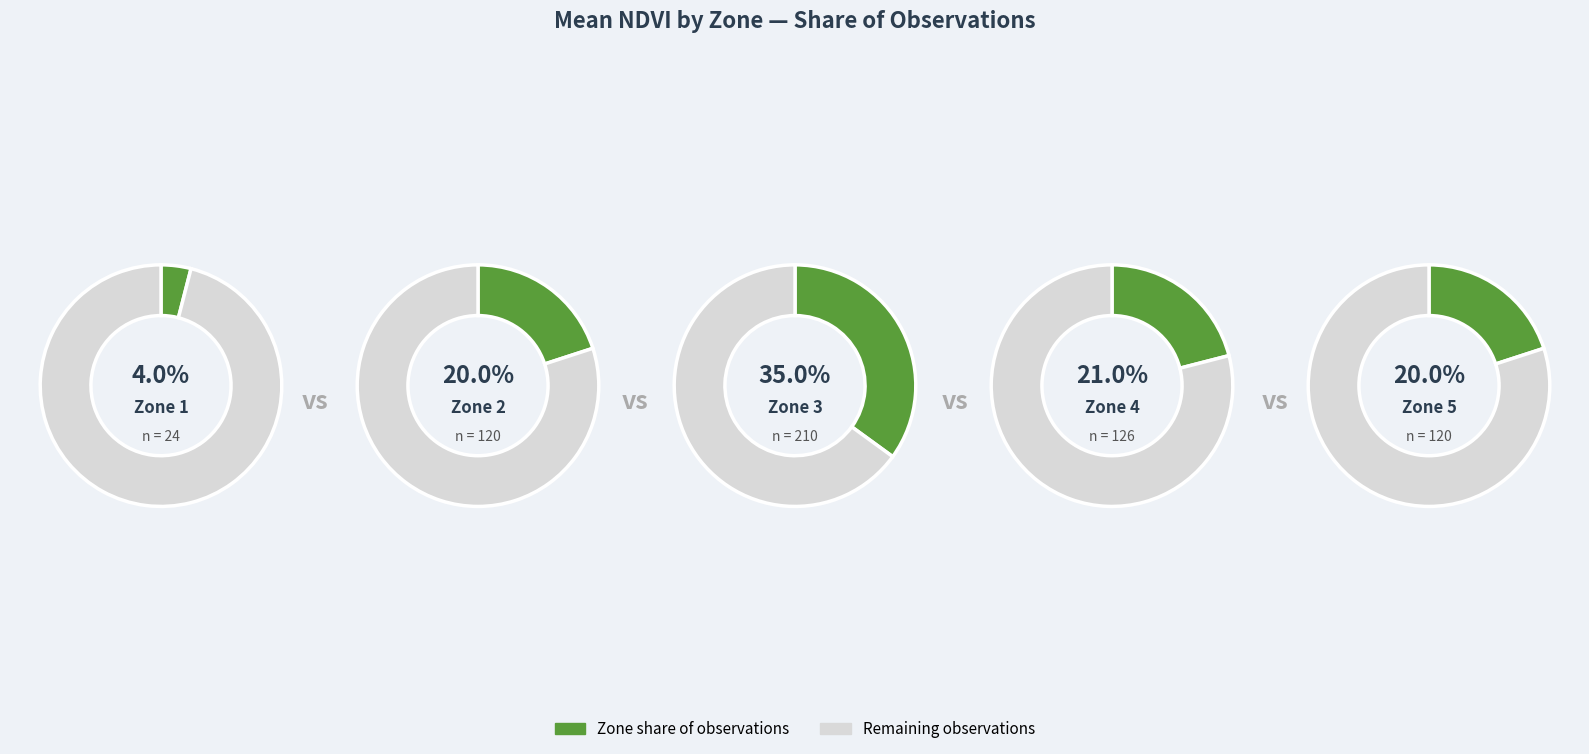

Does any single category account for the majority?

No